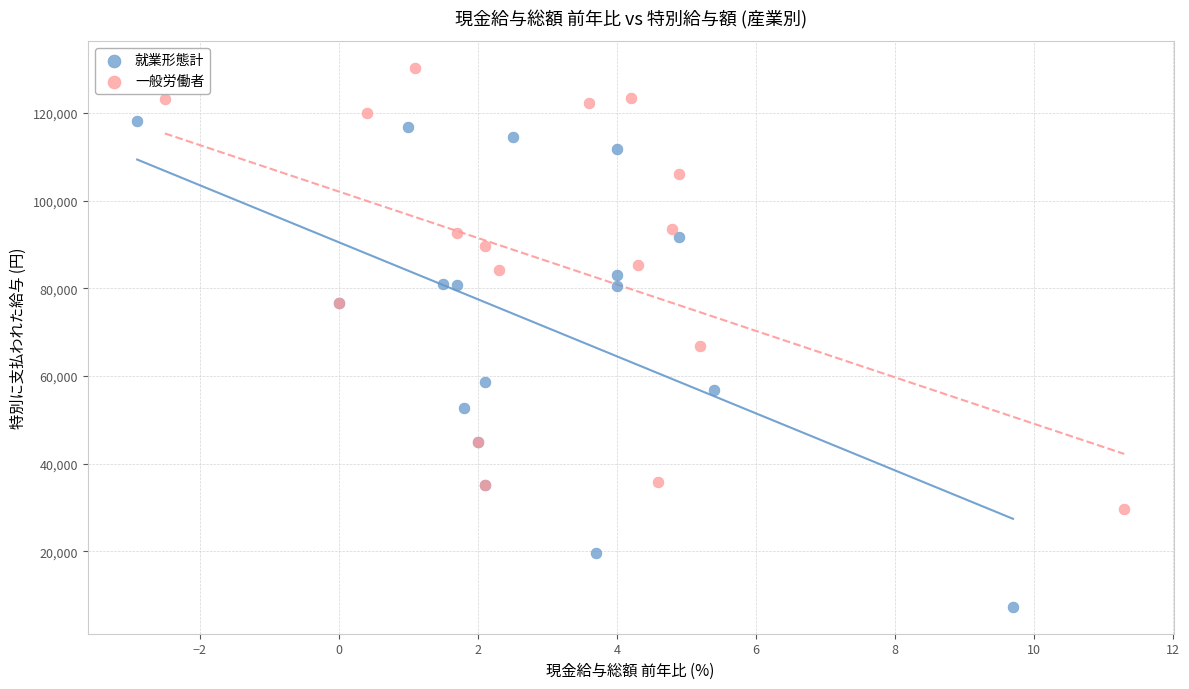

Which series has the largest Y range (max minus min)?

就業形態計